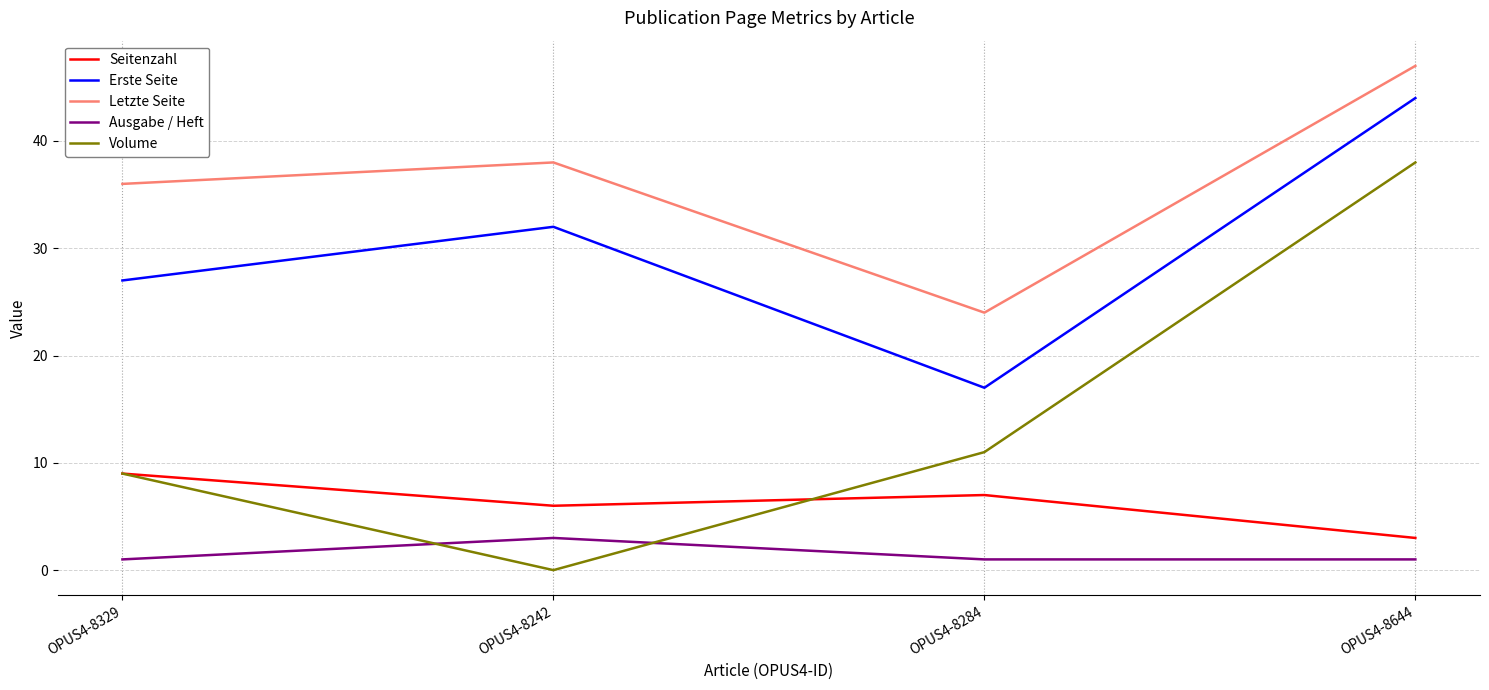

What position from the left is OPUS4-8242?

2